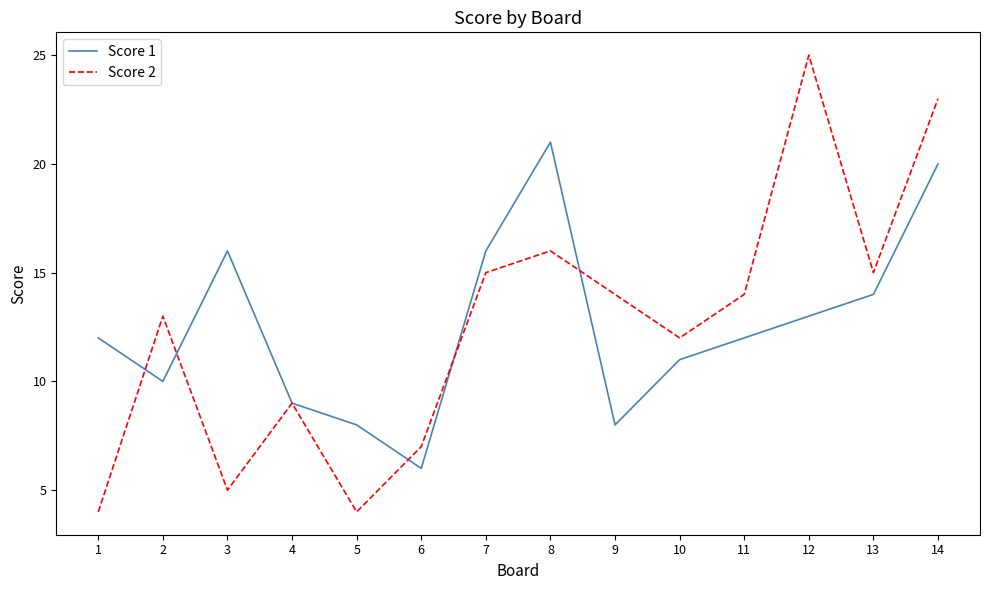

What is the difference between the second highest and second lowest values in the Score 2 series?

19